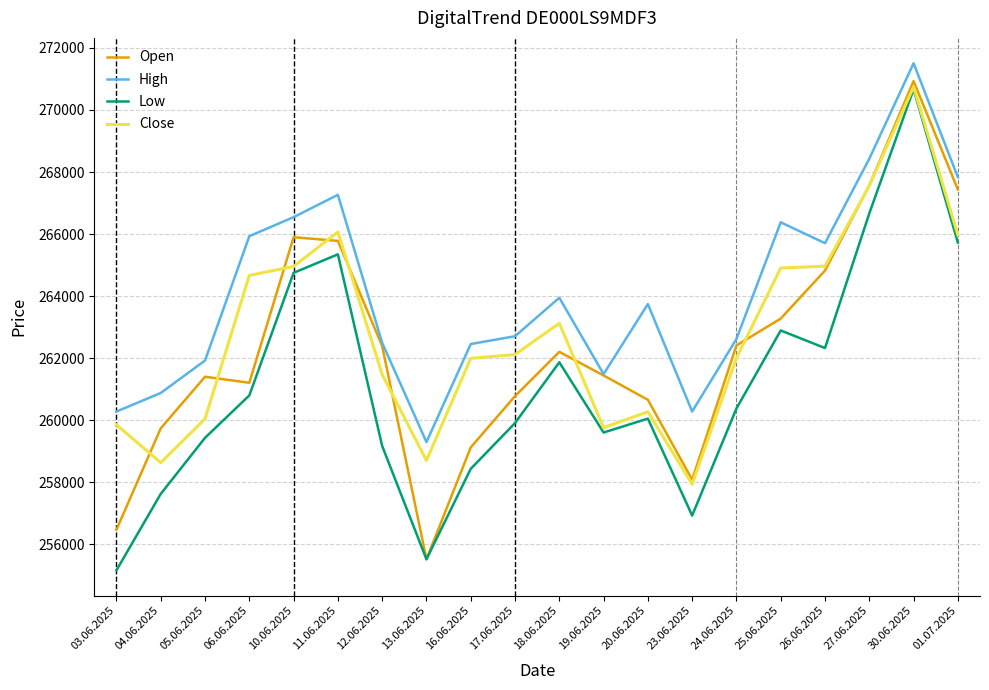

Which series has the largest total across all categories?

High